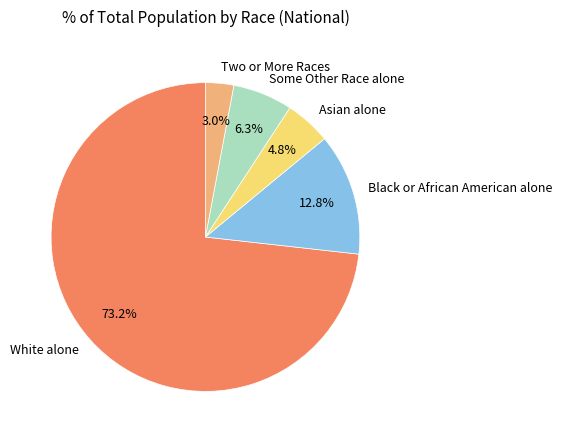

Rank the categories by value from highest to lowest.

White alone, Black or African American alone, Some Other Race alone, Asian alone, Two or More Races